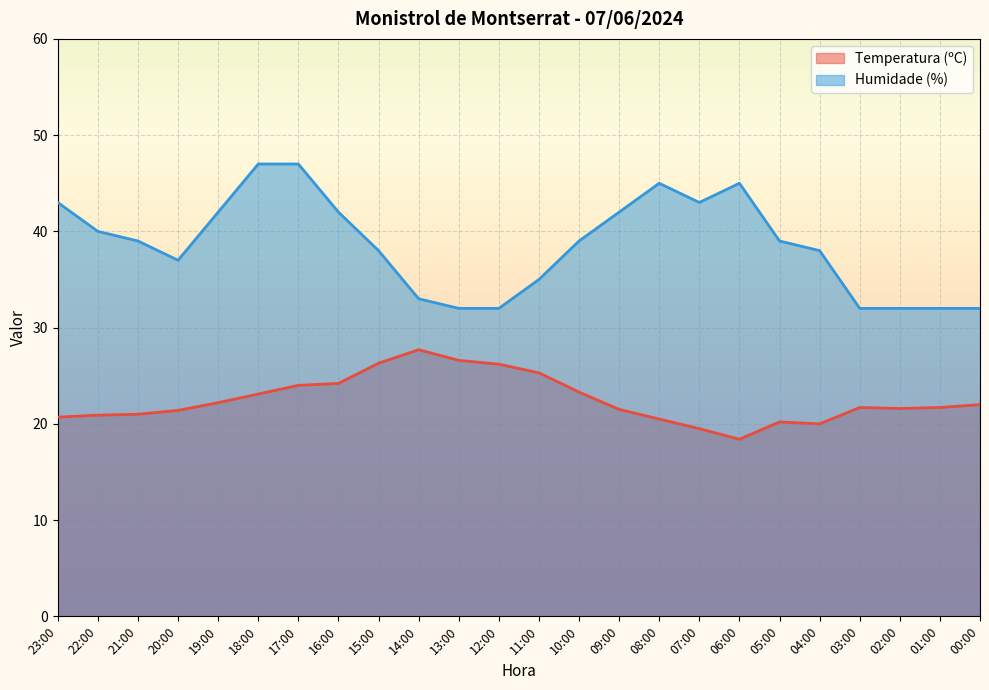

The value of Temperatura (ºC) at 10:00 is 23.3. True or false?

True